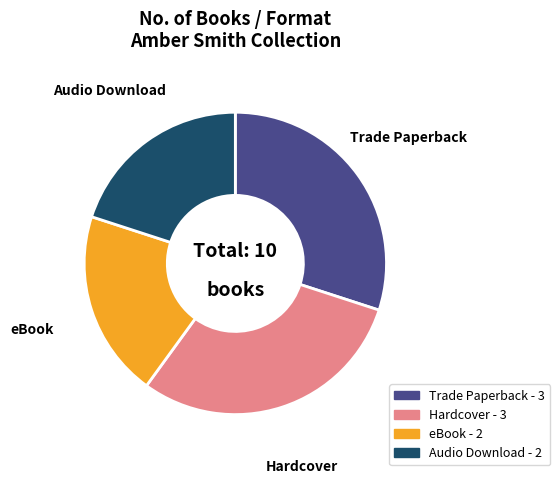

Does any single category account for the majority?

No